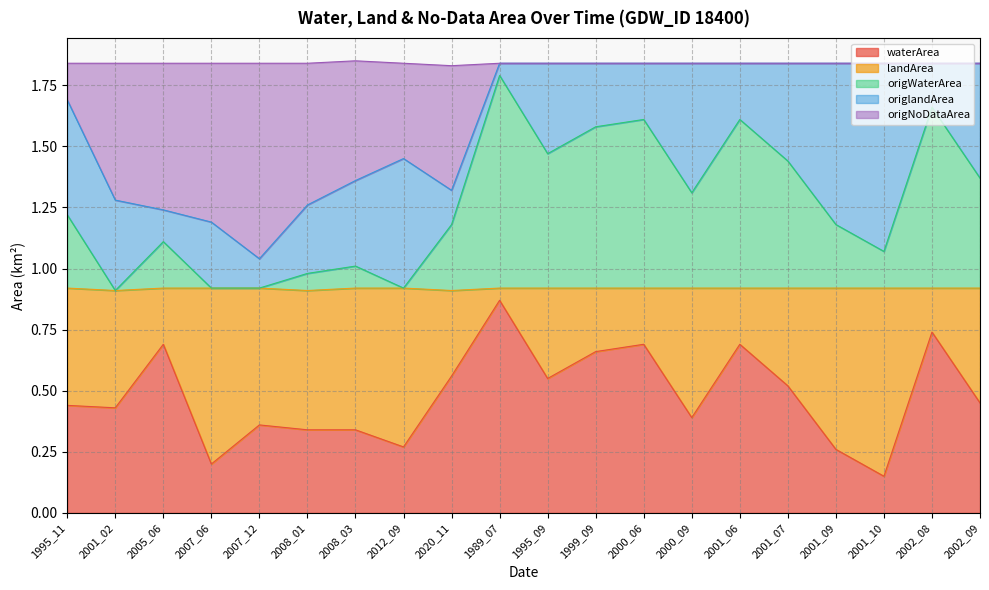

Count the waterArea values in the range 0 to 1.

20